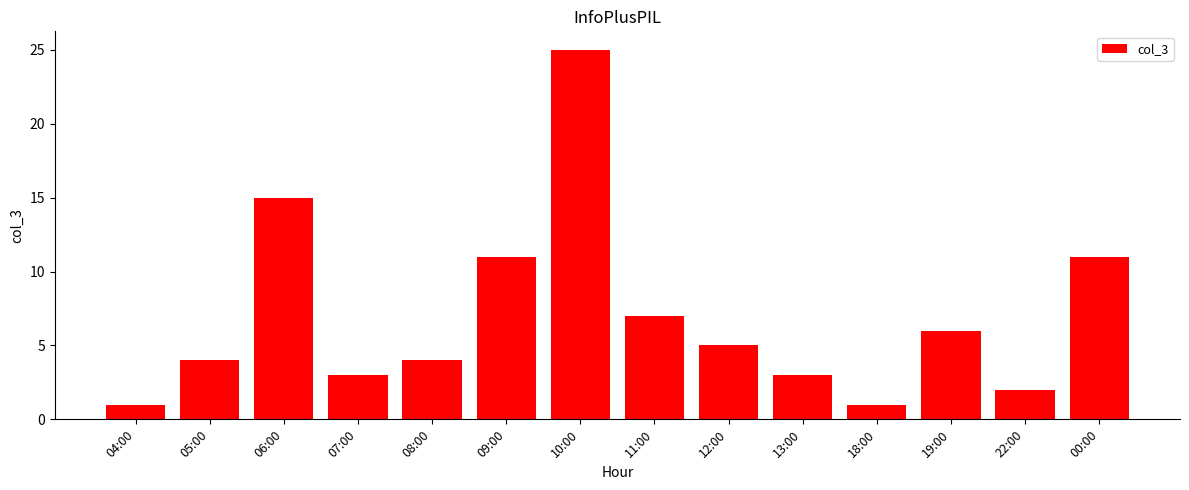

Does the chart contain any negative values?

No